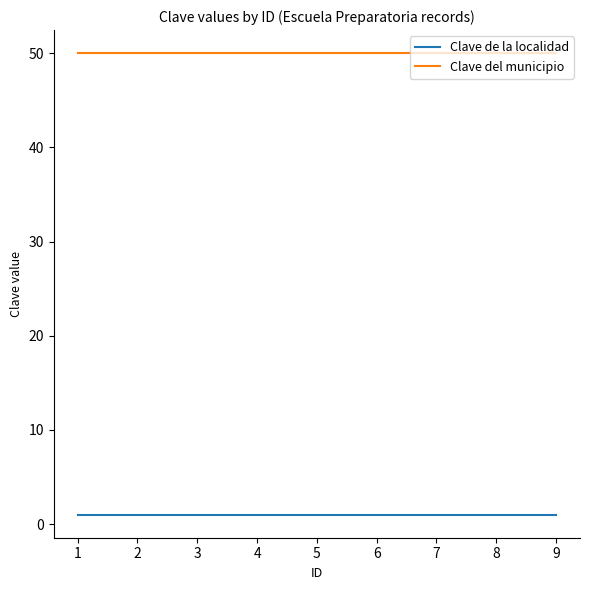

At 7, list the series in order from largest to smallest.

Clave del municipio, Clave de la localidad